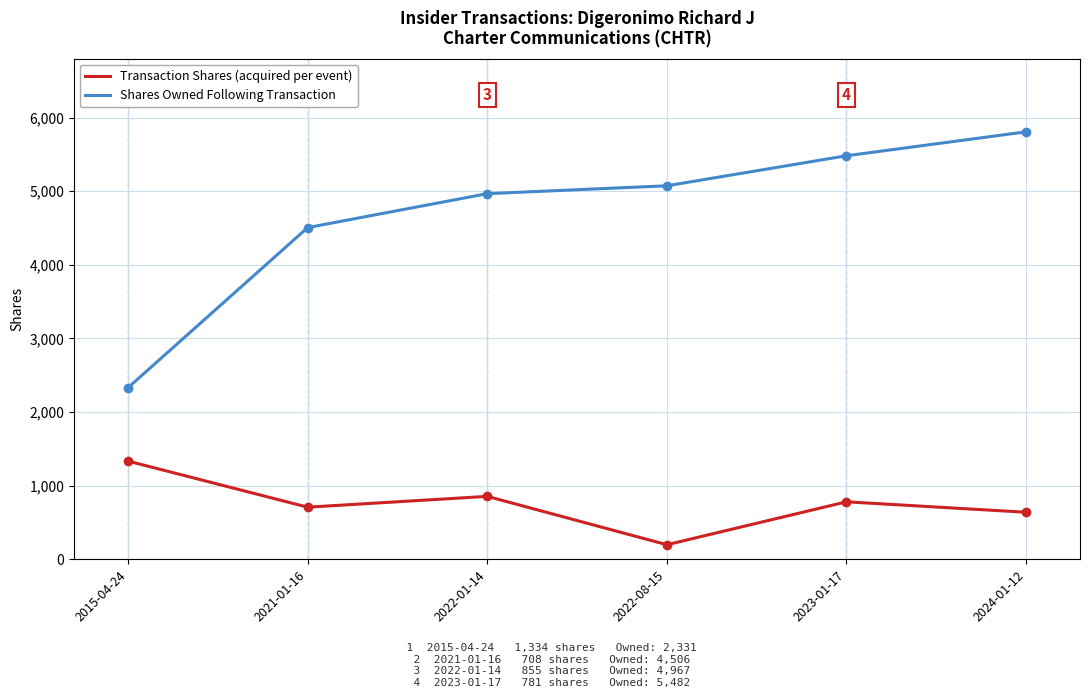

What is the total value across all series at 2021-01-16?

5214